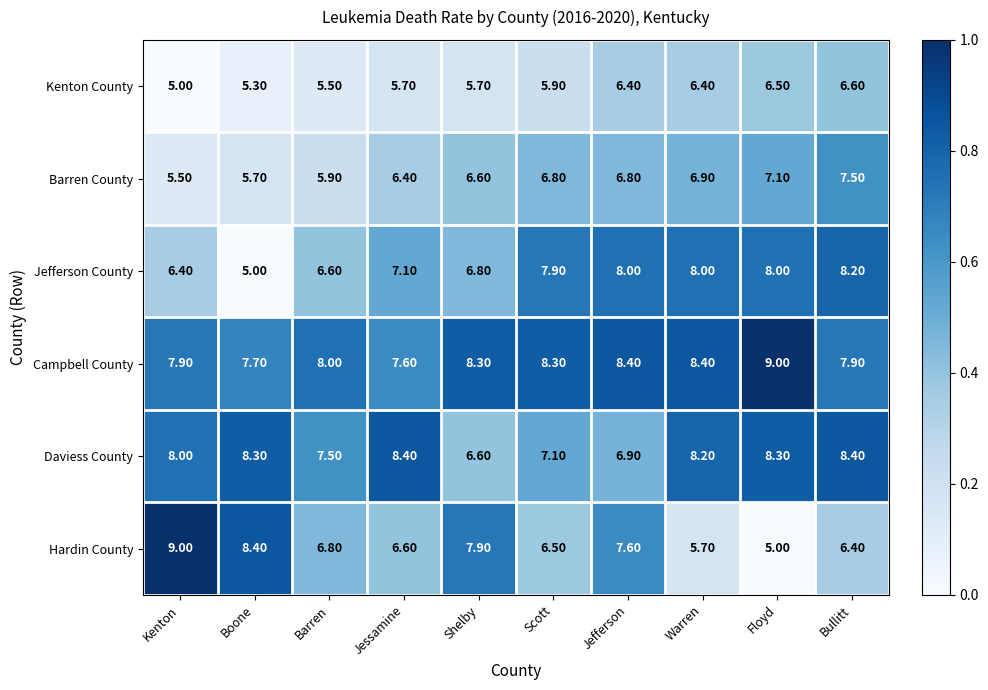

At how many categories does at least one series exceed 5?

10